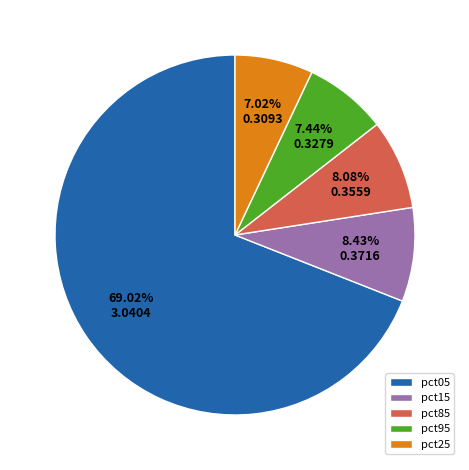

Between pct85 and pct95, which is larger?

pct85